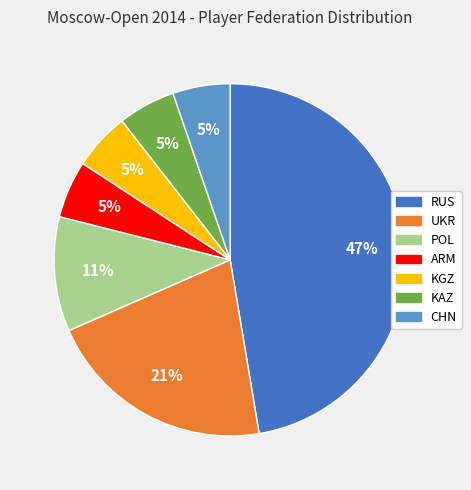

To the nearest percent, what is the combined percentage of UKR and POL?

32%